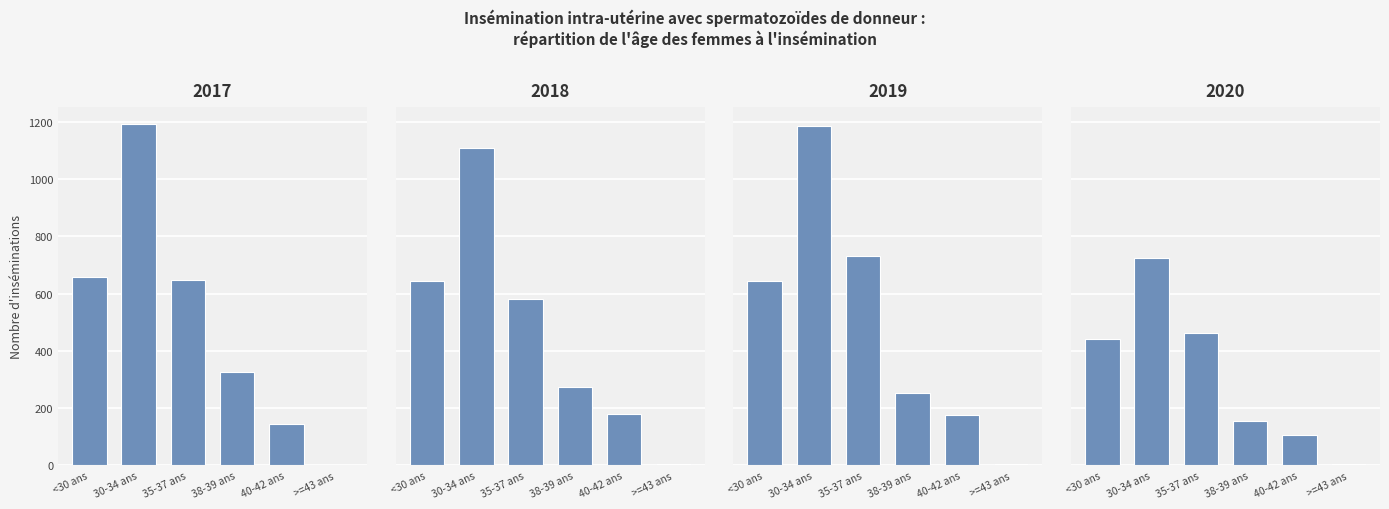

What is the average value of the 2018 series?

466